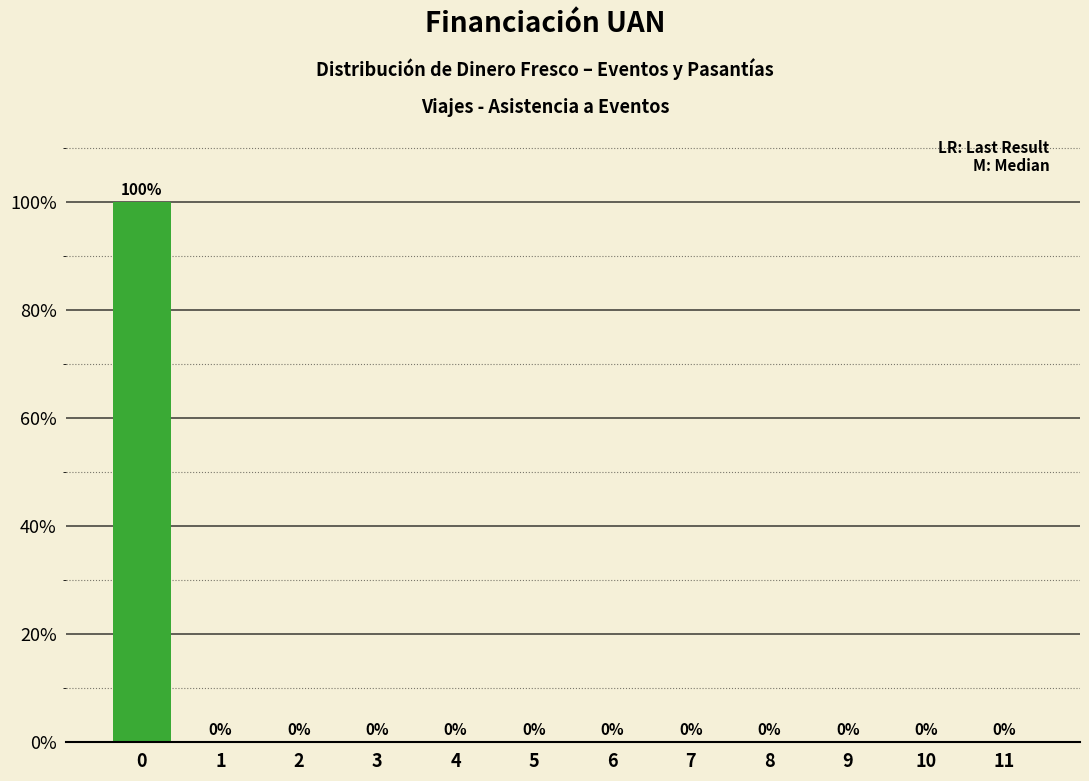

Reading right to left, transcribe all the data shown in this chart.

11=0	10=0	9=0	8=0	7=0	6=0	5=0	4=0	3=0	2=0	1=0	0=100